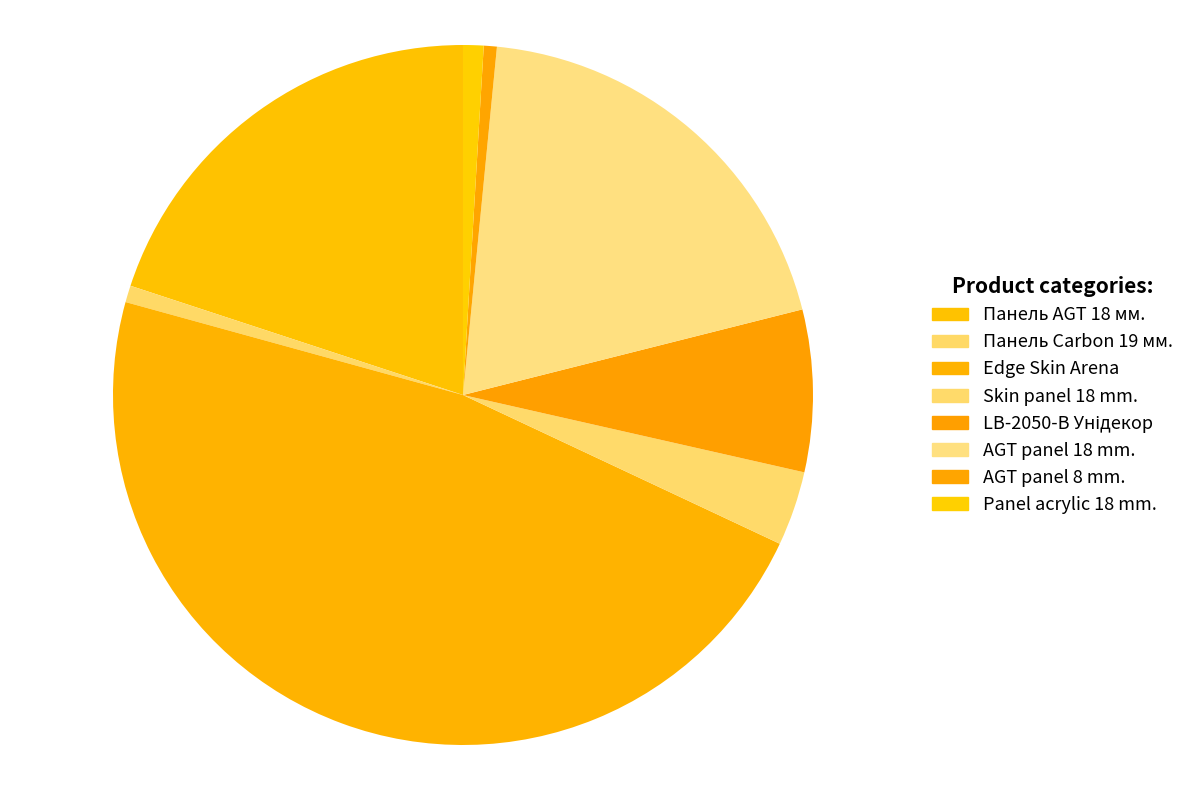

Is Skin panel 18 mm. the majority of the pie?

No